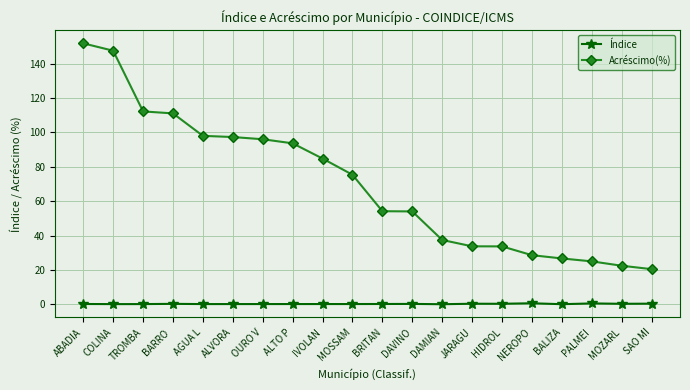

Which series has the largest total across all categories?

Acréscimo(%)